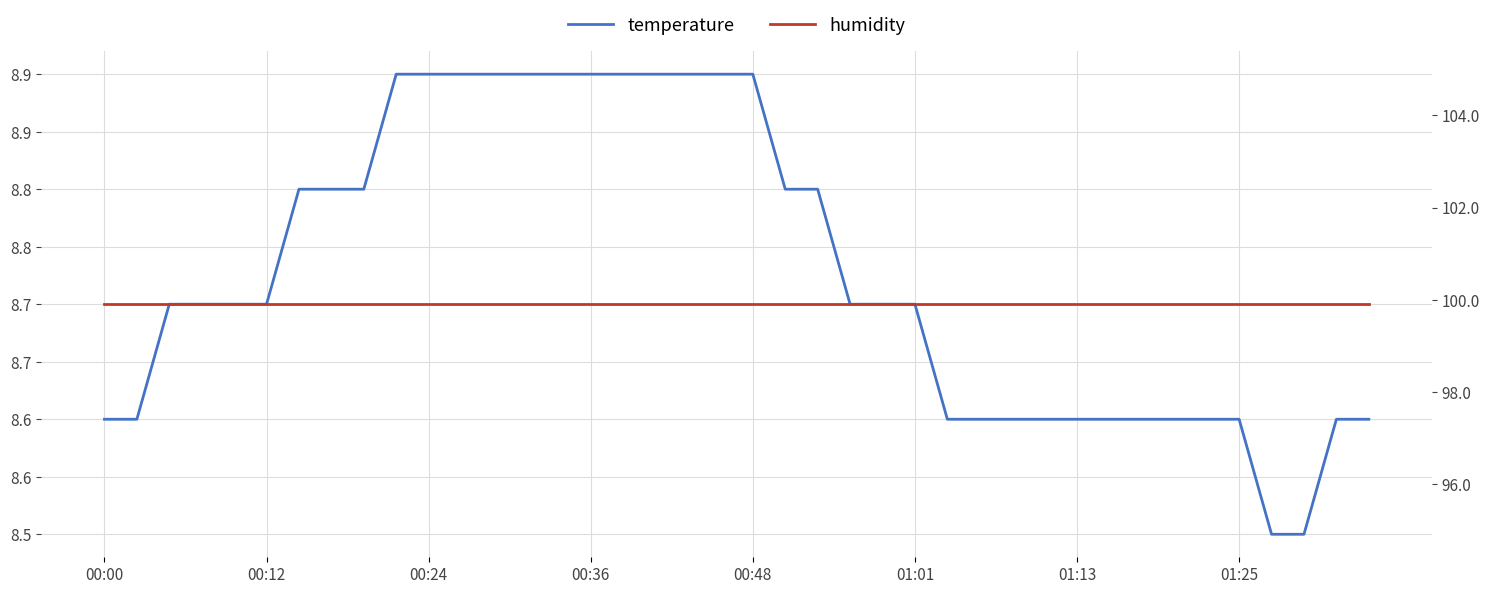

True or false: humidity has a value of 99.9 at 00:48.

True